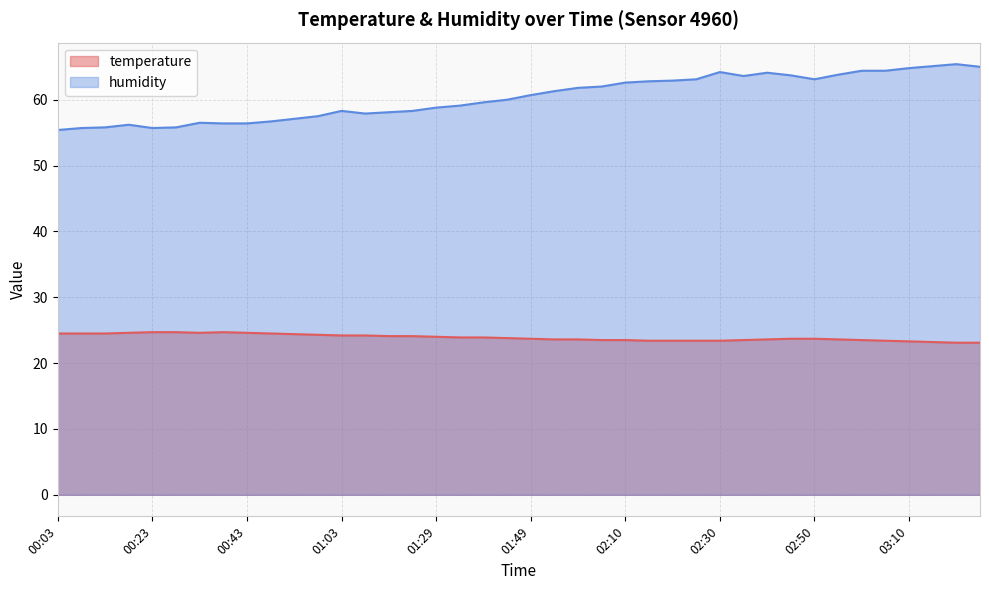

Reading left to right, transcribe all the data shown in this chart.

temperature: 00:03=24.5	00:08=24.5	00:13=24.5	00:18=24.6	00:23=24.7	00:28=24.7	00:33=24.6	00:38=24.7	00:43=24.6	00:48=24.5	00:53=24.4	00:58=24.3	01:03=24.2	01:08=24.2	01:13=24.1	01:18=24.1	01:29=24.0	01:34=23.9	01:39=23.9	01:44=23.8	01:49=23.7	01:54=23.6	01:59=23.6	02:04=23.5	02:10=23.5	02:15=23.4	02:20=23.4	02:25=23.4	02:30=23.4	02:35=23.5	02:40=23.6	02:45=23.7	02:50=23.7	02:55=23.6	03:00=23.5	03:05=23.4	03:10=23.3	03:15=23.2	03:20=23.1	03:25=23.1
humidity: 00:03=55.4	00:08=55.7	00:13=55.8	00:18=56.2	00:23=55.7	00:28=55.8	00:33=56.5	00:38=56.4	00:43=56.4	00:48=56.7	00:53=57.1	00:58=57.5	01:03=58.3	01:08=57.9	01:13=58.1	01:18=58.3	01:29=58.8	01:34=59.1	01:39=59.6	01:44=60.0	01:49=60.7	01:54=61.3	01:59=61.8	02:04=62.0	02:10=62.6	02:15=62.8	02:20=62.9	02:25=63.1	02:30=64.2	02:35=63.6	02:40=64.1	02:45=63.7	02:50=63.1	02:55=63.8	03:00=64.4	03:05=64.4	03:10=64.8	03:15=65.1	03:20=65.4	03:25=65.0